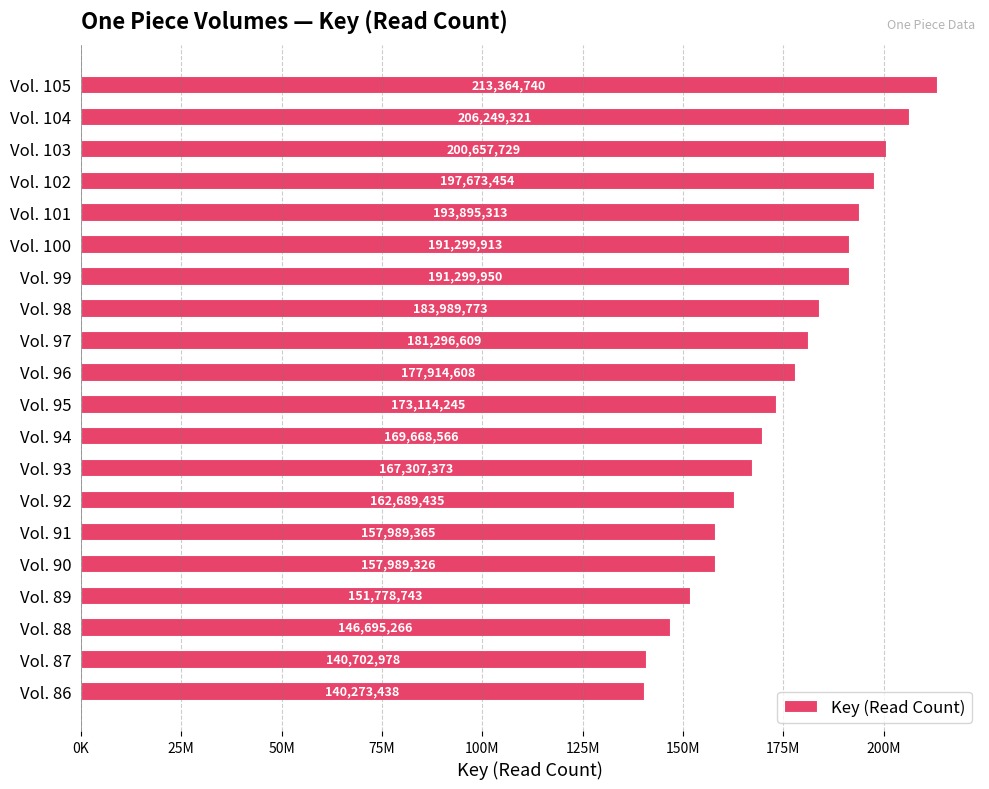

Does the chart contain any negative values?

No